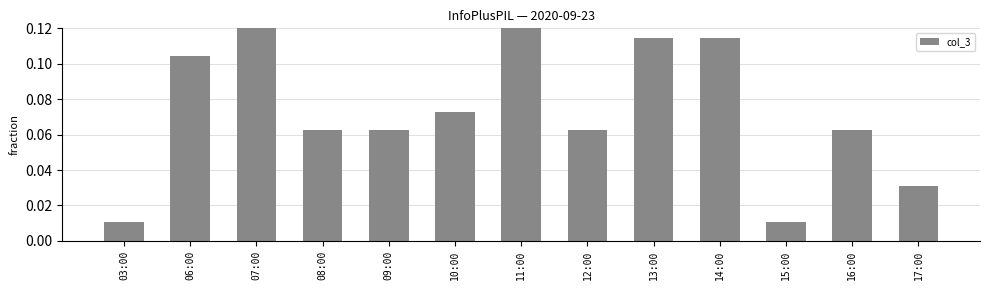

What is the label of the 8th bar from the left?

12:00